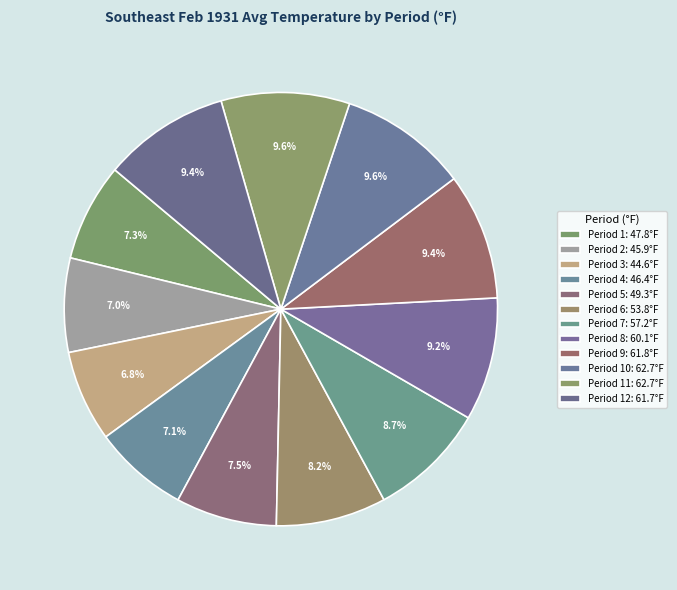

What is the smallest slice in the pie chart?

Period 3